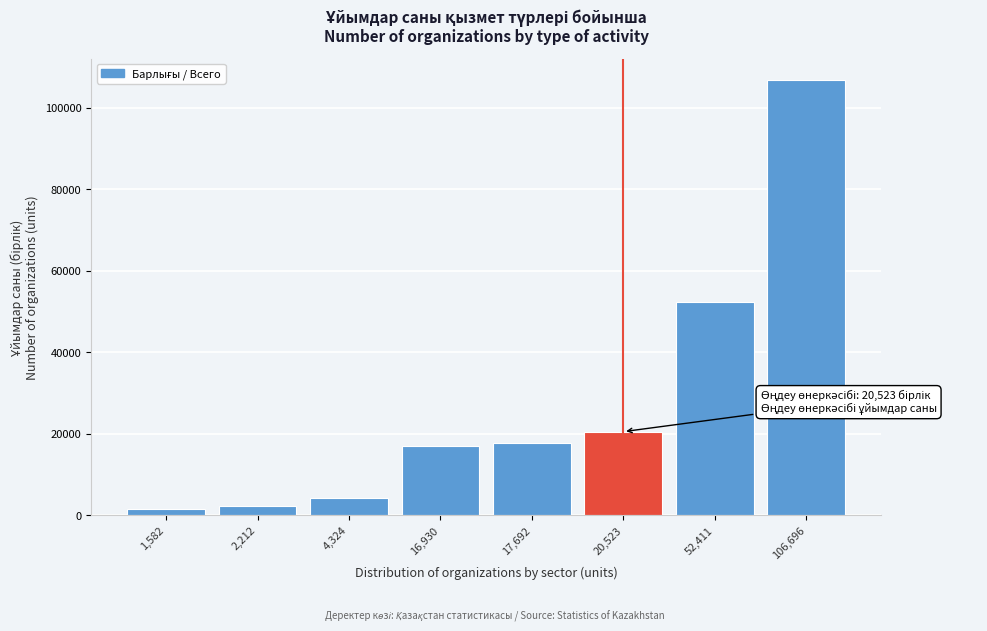

Reading right to left, list all the values displayed in this chart.

106,696=106696	52,411=52411	20,523=20523	17,692=17692	16,930=16930	4,324=4324	2,212=2212	1,582=1582